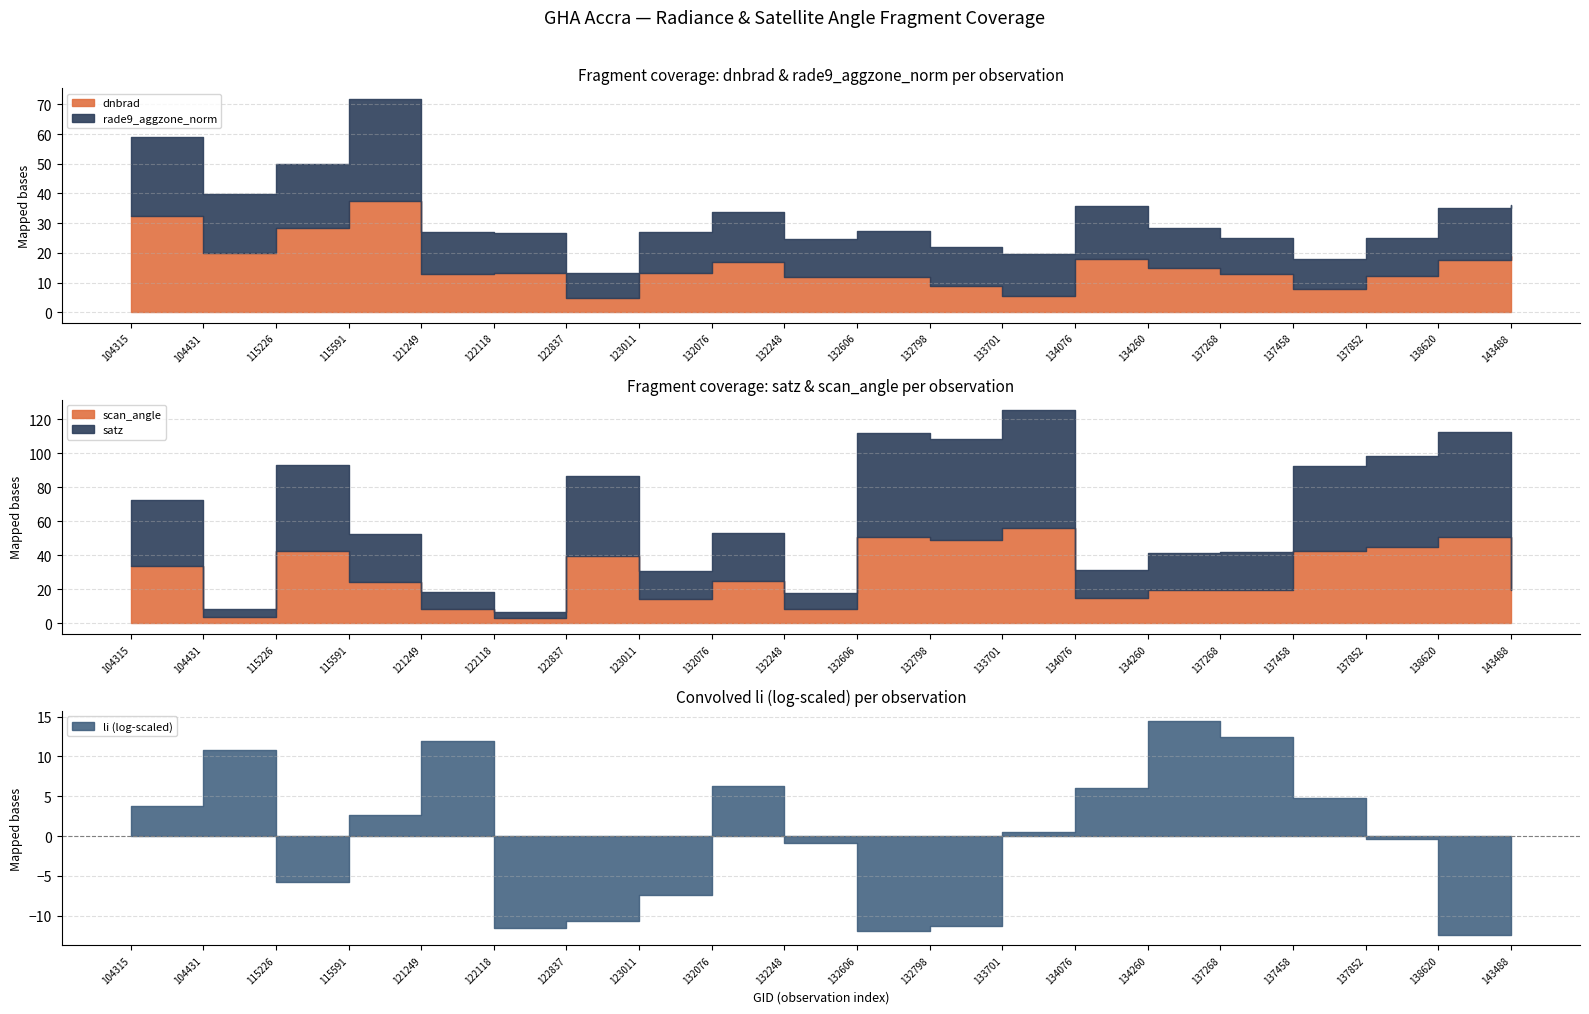

The li series shows 0.0 at 115591. True or false?

False